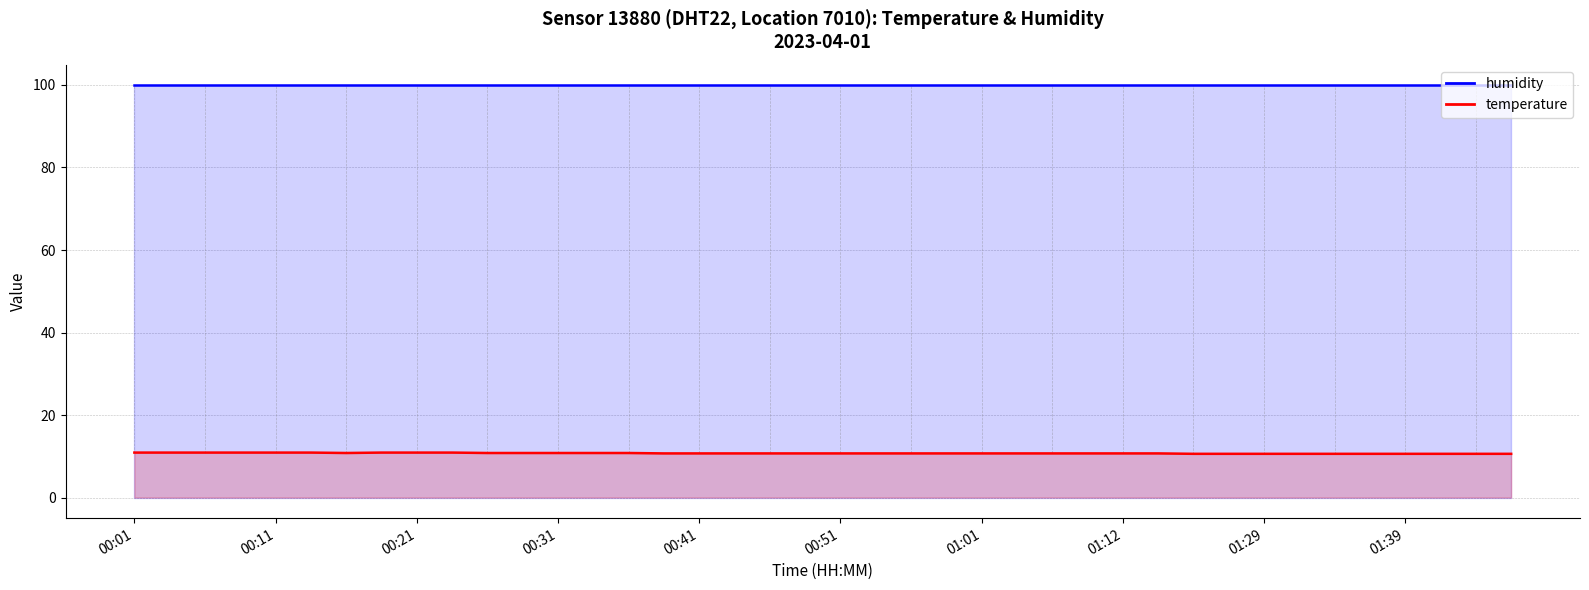

List the labels in order of value, smallest first.

01:23, 01:26, 01:29, 01:31, 01:34, 01:36, 01:39, 01:41, 01:44, 01:46, 00:38, 00:41, 00:43, 00:46, 00:48, 00:51, 00:53, 00:56, 00:58, 01:01, 01:03, 01:06, 01:09, 01:12, 01:17, 00:16, 00:26, 00:28, 00:31, 00:33, 00:36, 00:01, 00:03, 00:06, 00:08, 00:11, 00:13, 00:18, 00:21, 00:23